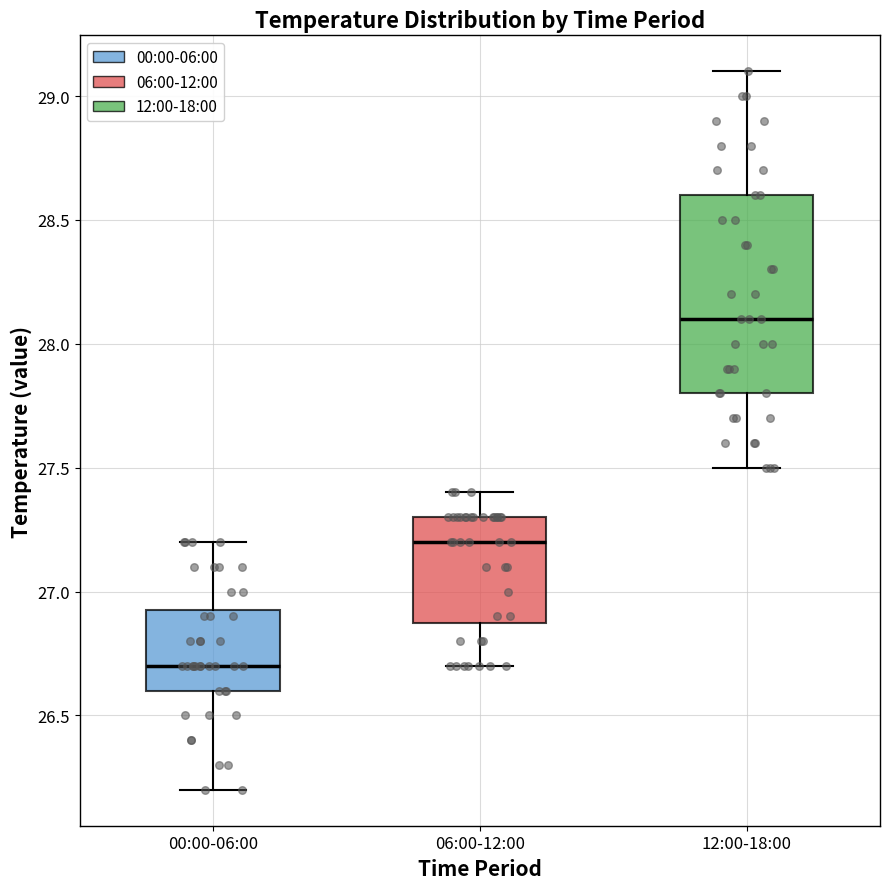

Reading left to right, read every box against the y-axis: the position of its median line, the range the box covers, and the ends of its whiskers. The values are not printed on the chart, so give them approximately, as read against the axis.

00:00-06:00: median 26.70, box 26.60 to 26.95, whiskers 26.20 to 27.20
06:00-12:00: median 27.20, box 26.90 to 27.30, whiskers 26.70 to 27.40
12:00-18:00: median 28.10, box 27.80 to 28.60, whiskers 27.50 to 29.10